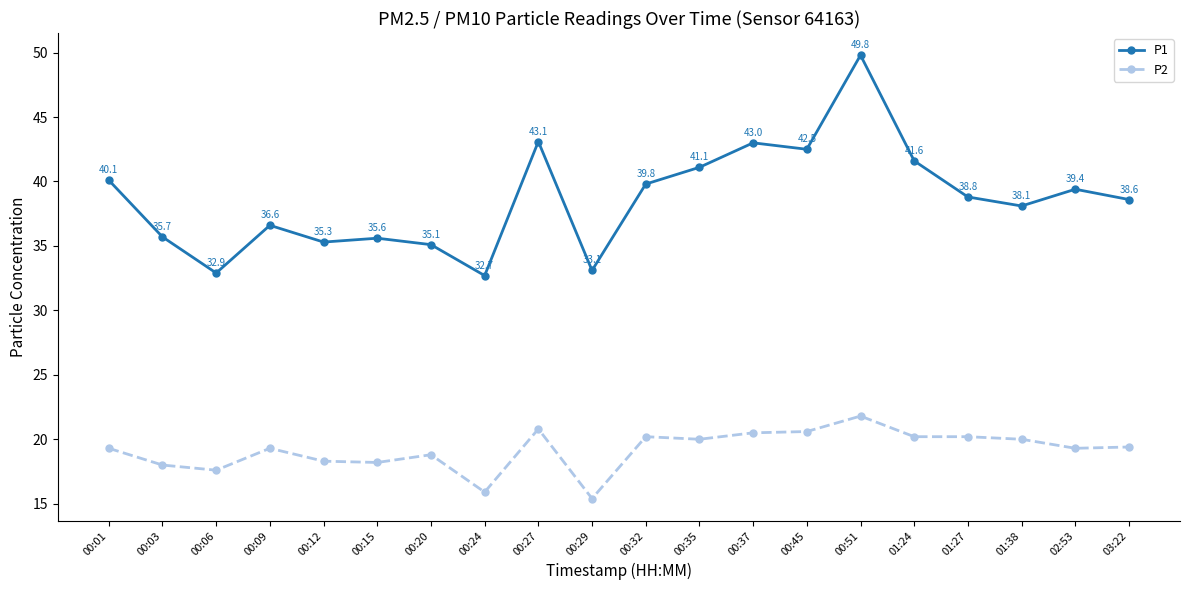

What is the highest value of the P1 series?

49.8